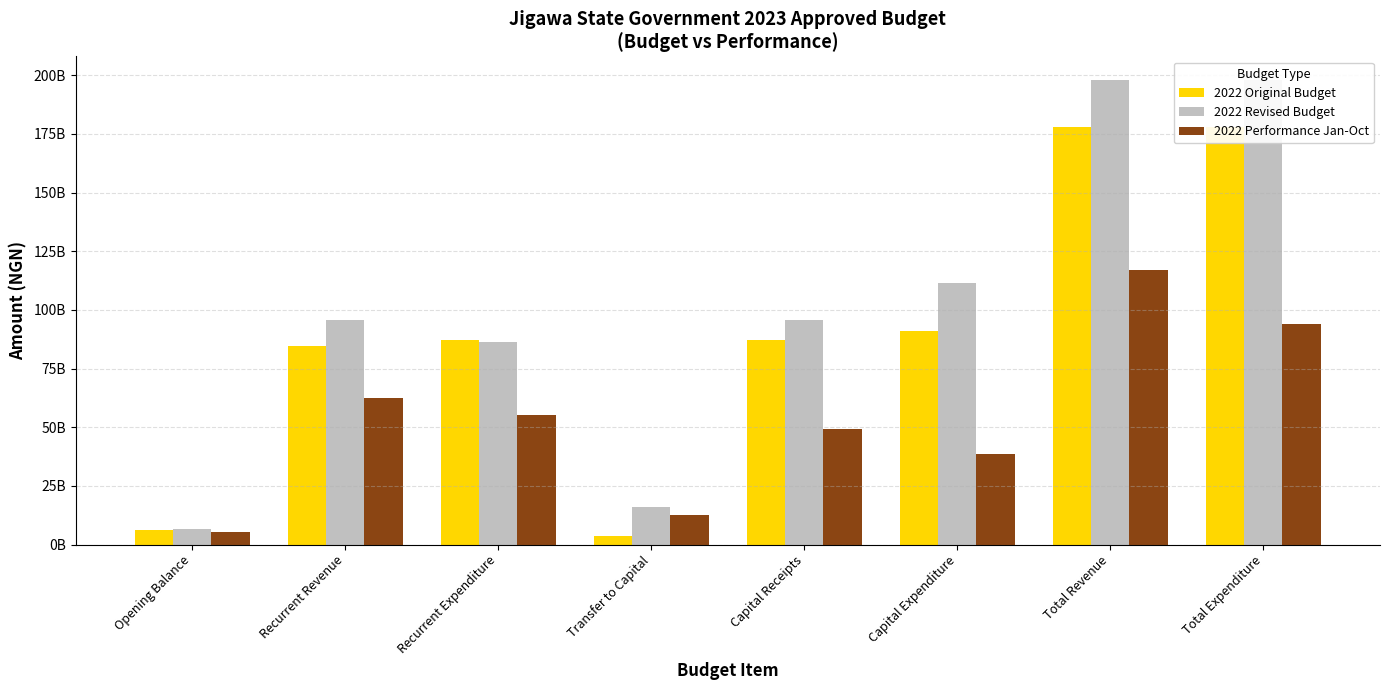

List the series in order of their peak value, highest first.

2022 Revised Budget, 2022 Original Budget, 2022 Performance Jan-Oct